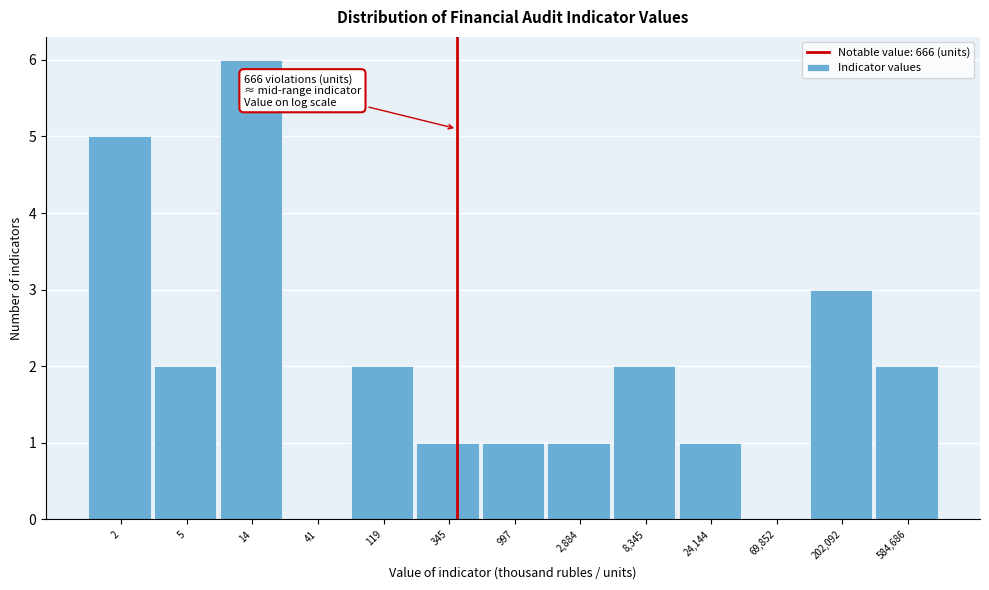

Reading left to right, transcribe all the data shown in this chart.

2=5	5=2	14=6	41=0	119=2	345=1	997=1	2,884=1	8,345=2	24,144=1	69,852=0	202,092=3	584,686=2